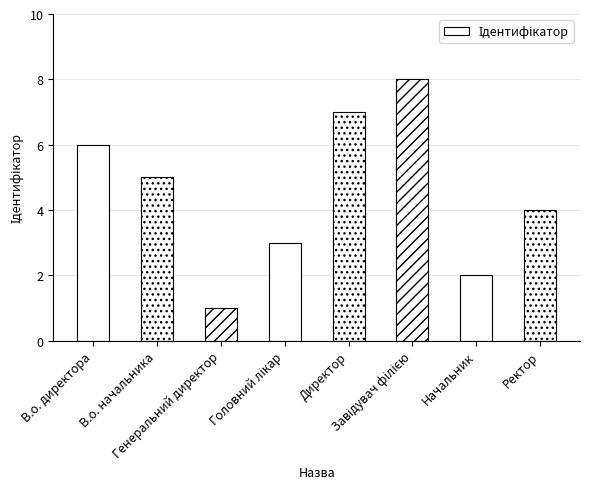

What is the difference between the maximum and second lowest values?

6